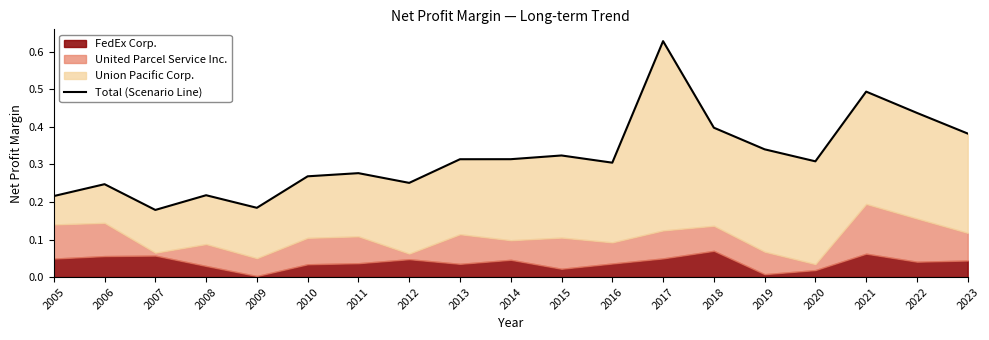

Rank the categories by value from highest to lowest.

2017, 2021, 2022, 2018, 2023, 2019, 2015, 2014, 2013, 2020, 2016, 2011, 2010, 2012, 2006, 2008, 2005, 2009, 2007